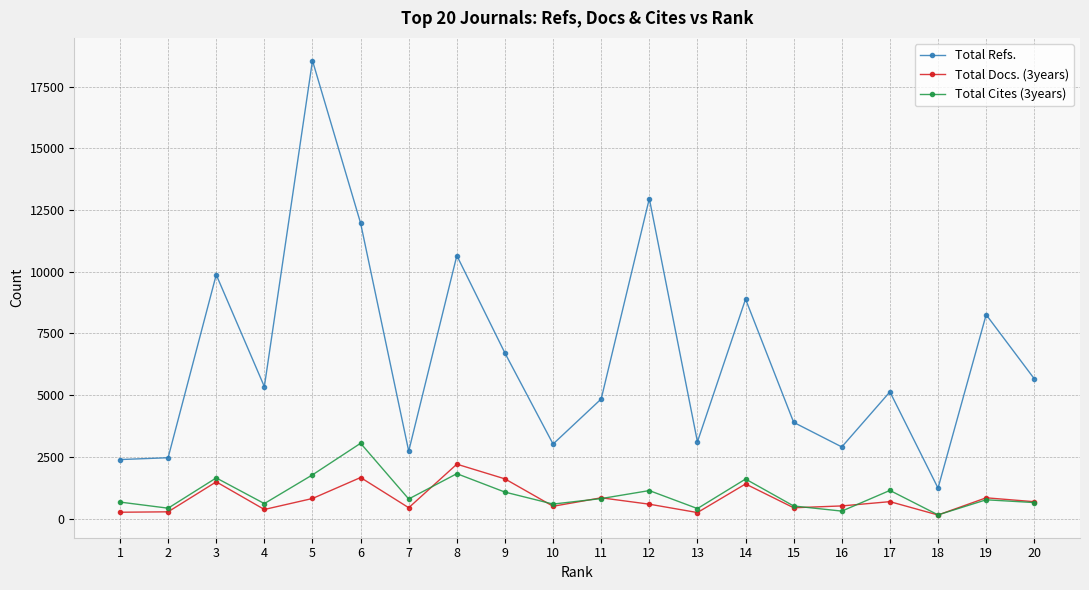

What is the minimum value for Total Refs.?

1232